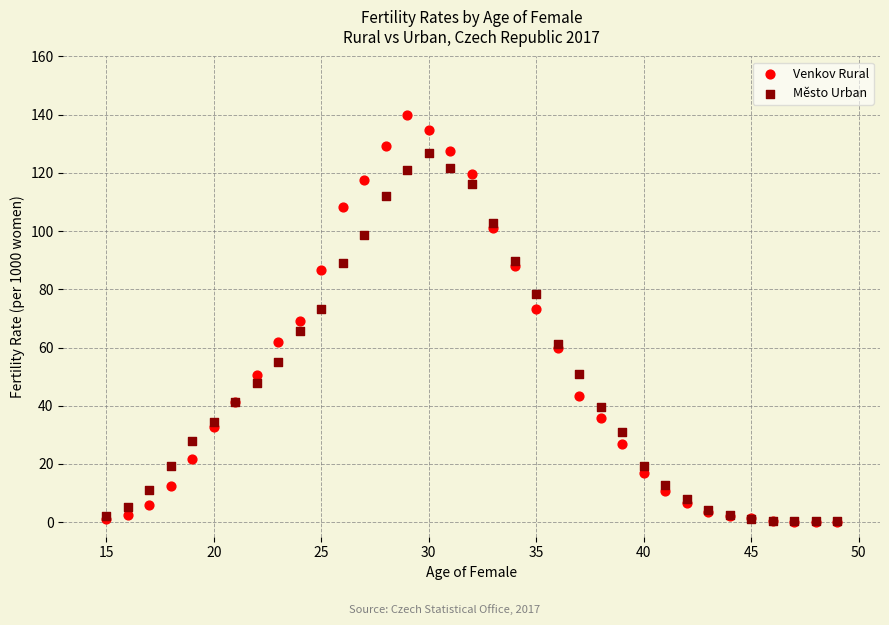

What are all the series names shown in the legend?

Venkov Rural, Město Urban